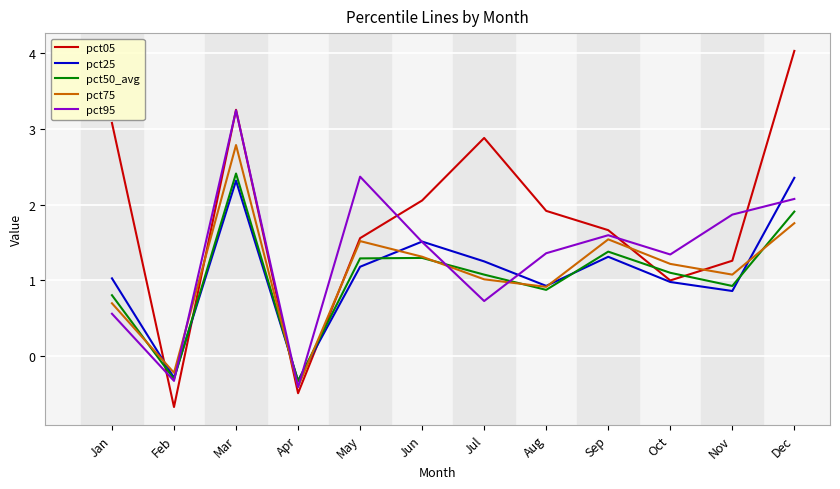

The pct50_avg series shows 0.8 at Mar. True or false?

False